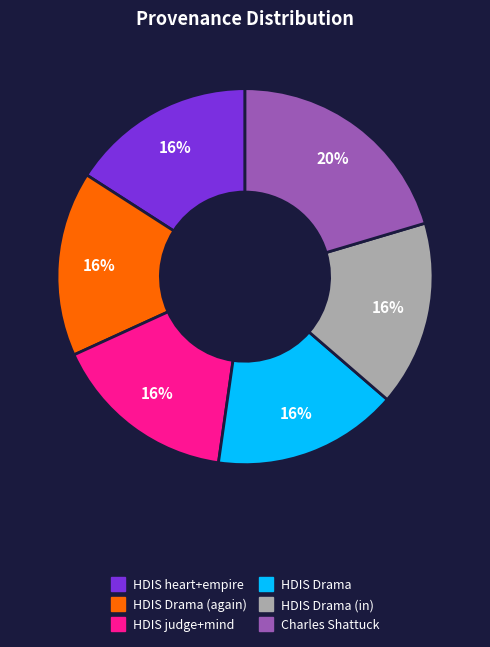

Is there a majority slice in this chart?

No